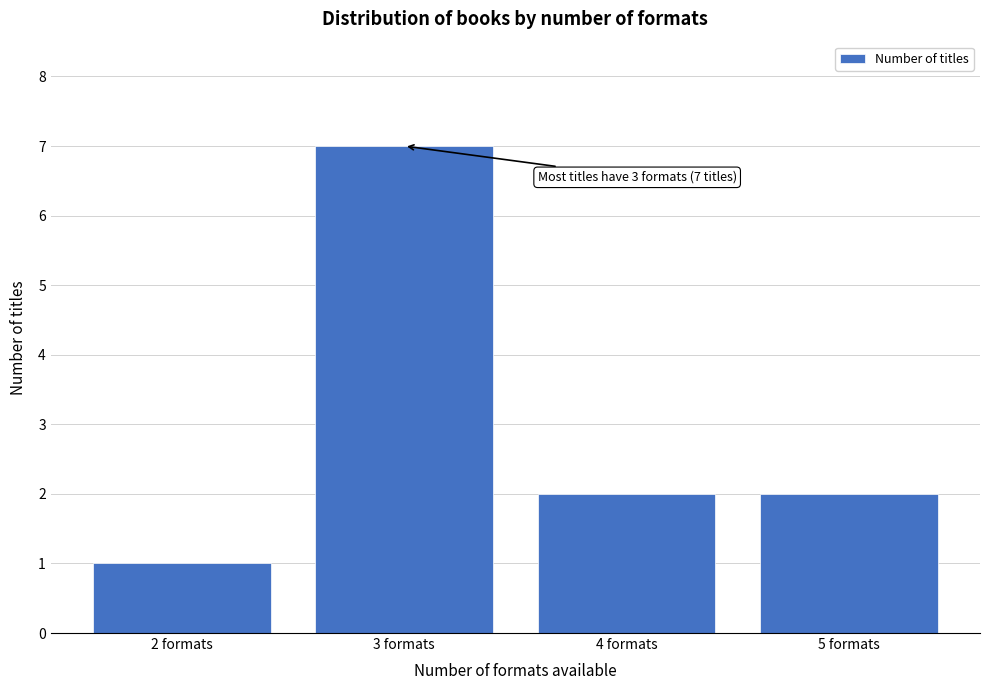

Reading left to right, extract all data points from this chart.

1	7	2	2